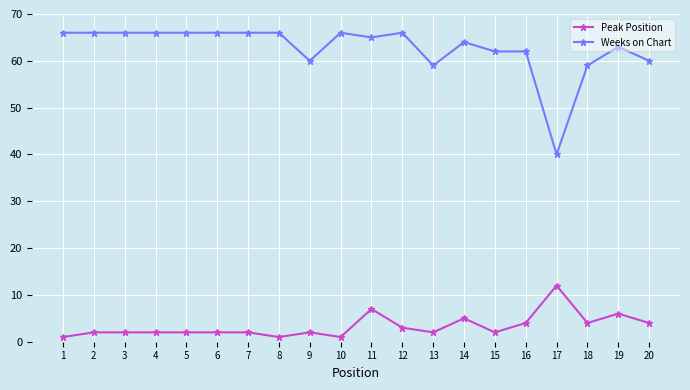

What is the difference between the maximum and minimum values in the Weeks on Chart series?

26